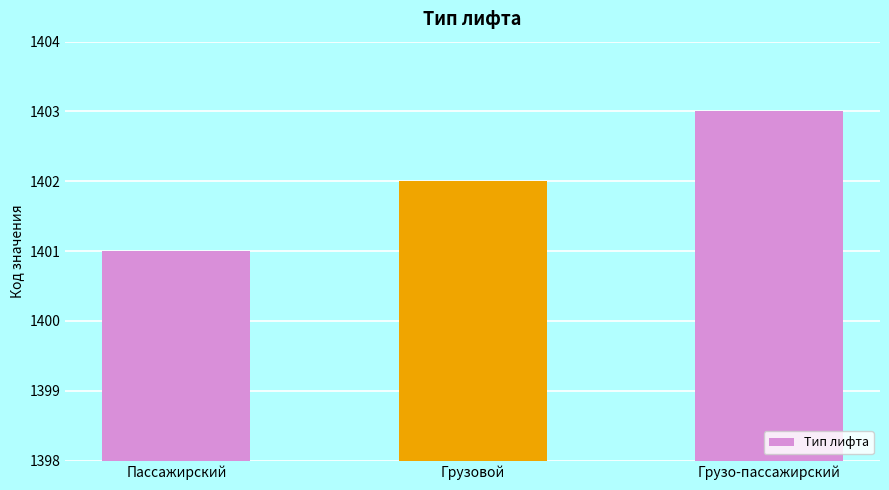

Where is the data nearest to the value 1402?

Грузовой